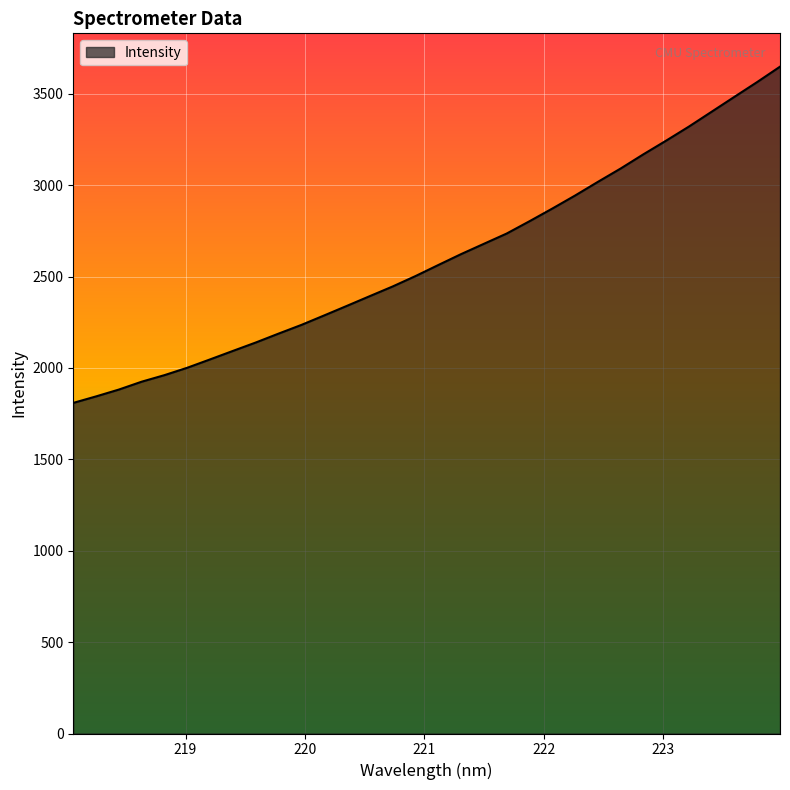

What is the maximum value shown in the chart?

3648.1